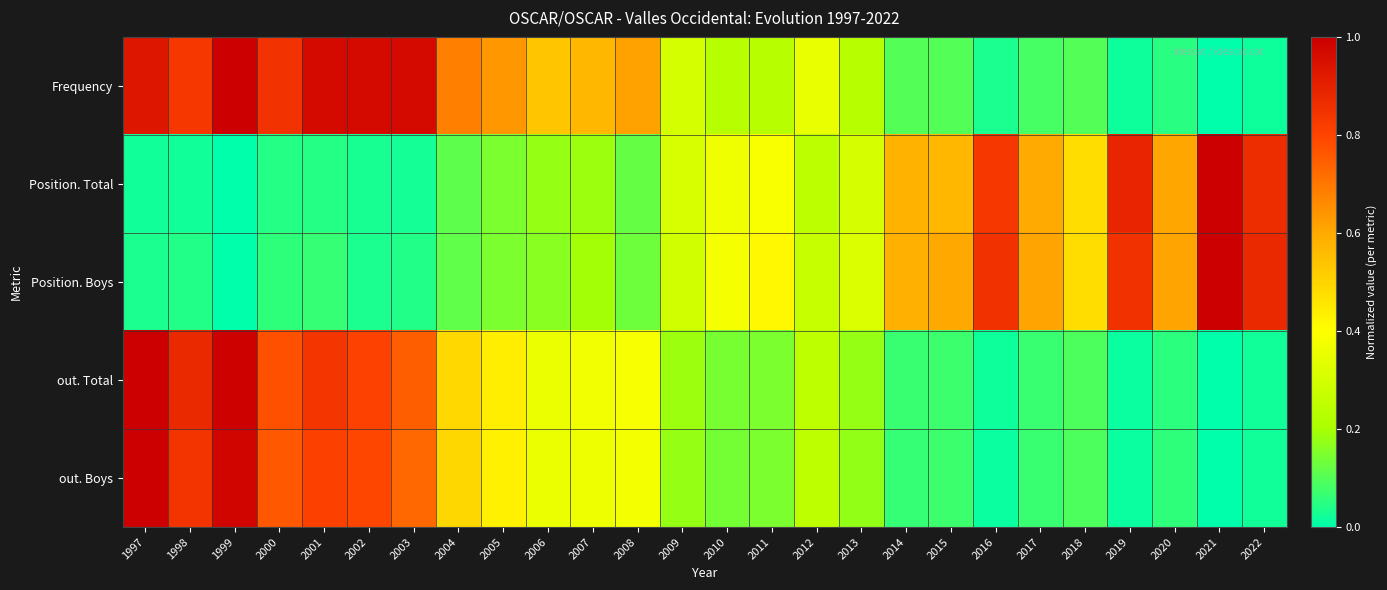

Reading left to right, what are all the values shown in this chart?

Frequency: 1997=0.9	1998=0.8	1999=1.0	2000=0.8	2001=1.0	2002=1.0	2003=1.0	2004=0.7	2005=0.6	2006=0.5	2007=0.6	2008=0.6	2009=0.3	2010=0.2	2011=0.2	2012=0.3	2013=0.2	2014=0.1	2015=0.1	2016=0.0	2017=0.1	2018=0.1	2019=0.0	2020=0.1	2021=0.0	2022=0.0
Position. Total: 1997=0.0	1998=0.0	1999=0.0	2000=0.0	2001=0.0	2002=0.0	2003=0.0	2004=0.1	2005=0.1	2006=0.2	2007=0.2	2008=0.1	2009=0.3	2010=0.4	2011=0.4	2012=0.2	2013=0.3	2014=0.6	2015=0.6	2016=0.8	2017=0.6	2018=0.5	2019=0.9	2020=0.6	2021=1.0	2022=0.9
Position. Boys: 1997=0.0	1998=0.0	1999=0.0	2000=0.1	2001=0.1	2002=0.0	2003=0.0	2004=0.1	2005=0.1	2006=0.2	2007=0.2	2008=0.1	2009=0.3	2010=0.4	2011=0.4	2012=0.3	2013=0.3	2014=0.6	2015=0.6	2016=0.9	2017=0.6	2018=0.5	2019=0.9	2020=0.6	2021=1.0	2022=0.9
out. Total: 1997=1.0	1998=0.9	1999=1.0	2000=0.8	2001=0.8	2002=0.8	2003=0.7	2004=0.5	2005=0.4	2006=0.4	2007=0.4	2008=0.4	2009=0.2	2010=0.1	2011=0.1	2012=0.2	2013=0.2	2014=0.1	2015=0.1	2016=0.0	2017=0.1	2018=0.1	2019=0.0	2020=0.1	2021=0.0	2022=0.0
out. Boys: 1997=1.0	1998=0.8	1999=1.0	2000=0.8	2001=0.8	2002=0.8	2003=0.7	2004=0.5	2005=0.4	2006=0.4	2007=0.4	2008=0.4	2009=0.2	2010=0.1	2011=0.1	2012=0.2	2013=0.2	2014=0.1	2015=0.1	2016=0.0	2017=0.1	2018=0.1	2019=0.0	2020=0.1	2021=0.0	2022=0.0